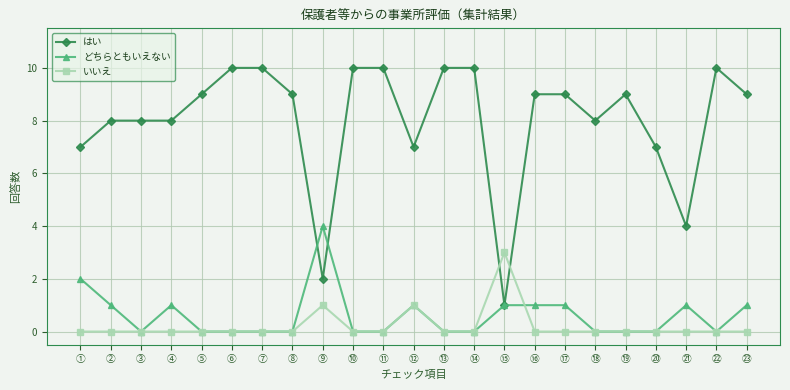

Between which two adjacent categories do はい and いいえ first intersect?

⑭ and ⑮